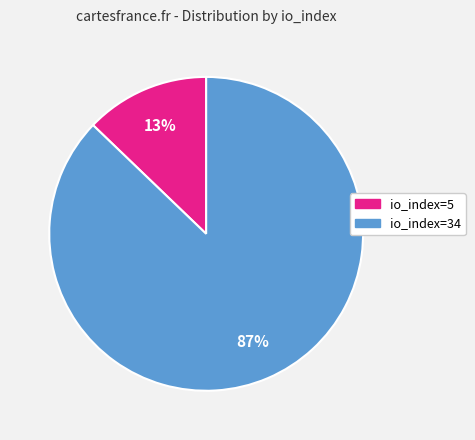

Combined, do io_index=5 and io_index=34 account for over 50%?

Yes